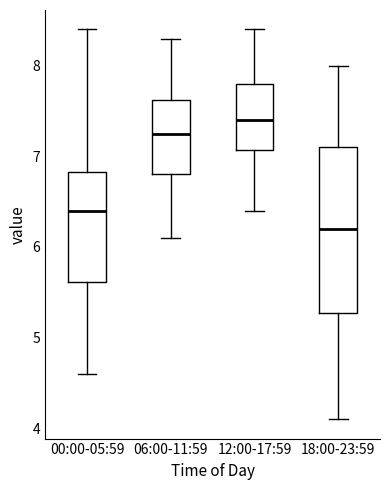

Which box is the tallest, from its lower edge to its upper edge?

18:00-23:59